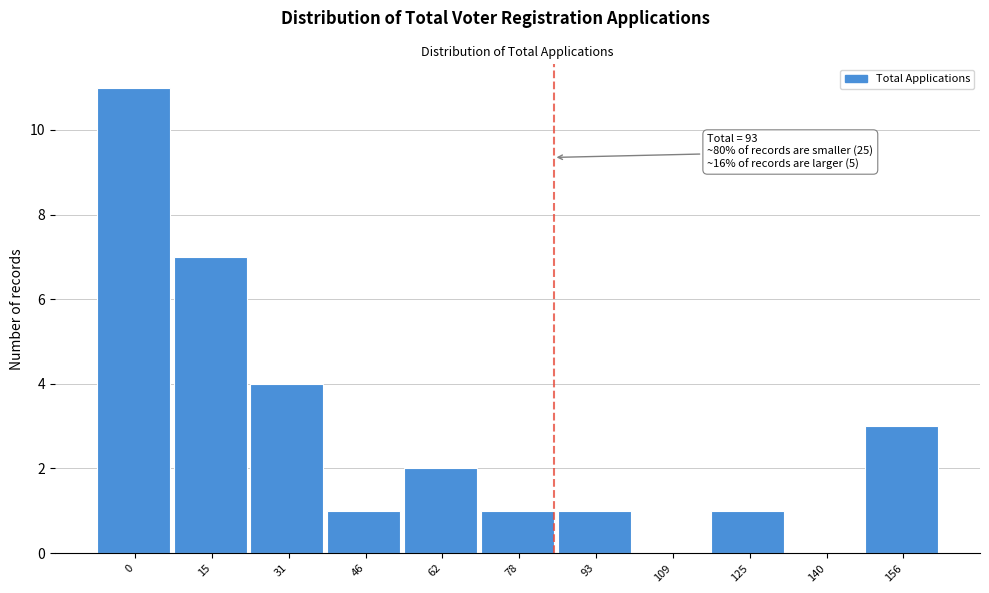

Reading left to right, extract all data points from this chart.

0=11	15=7	31=4	46=1	62=2	78=1	93=1	109=0	125=1	140=0	156=3